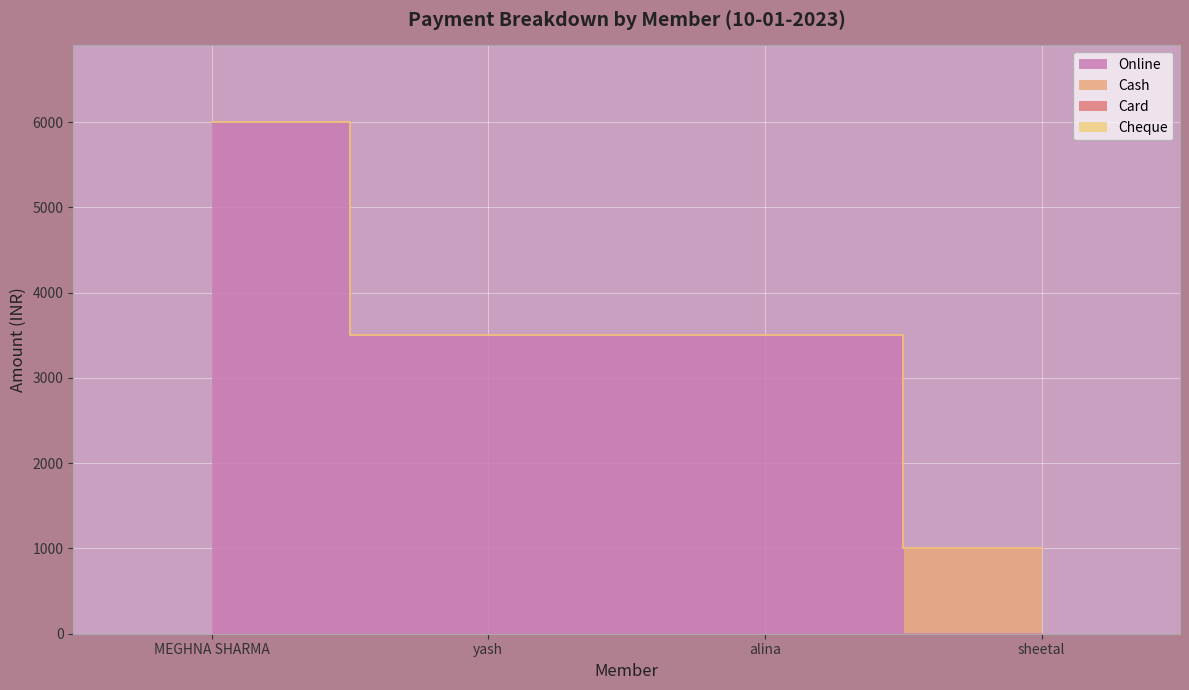

How many Online values are between 3500 and 6000?

3